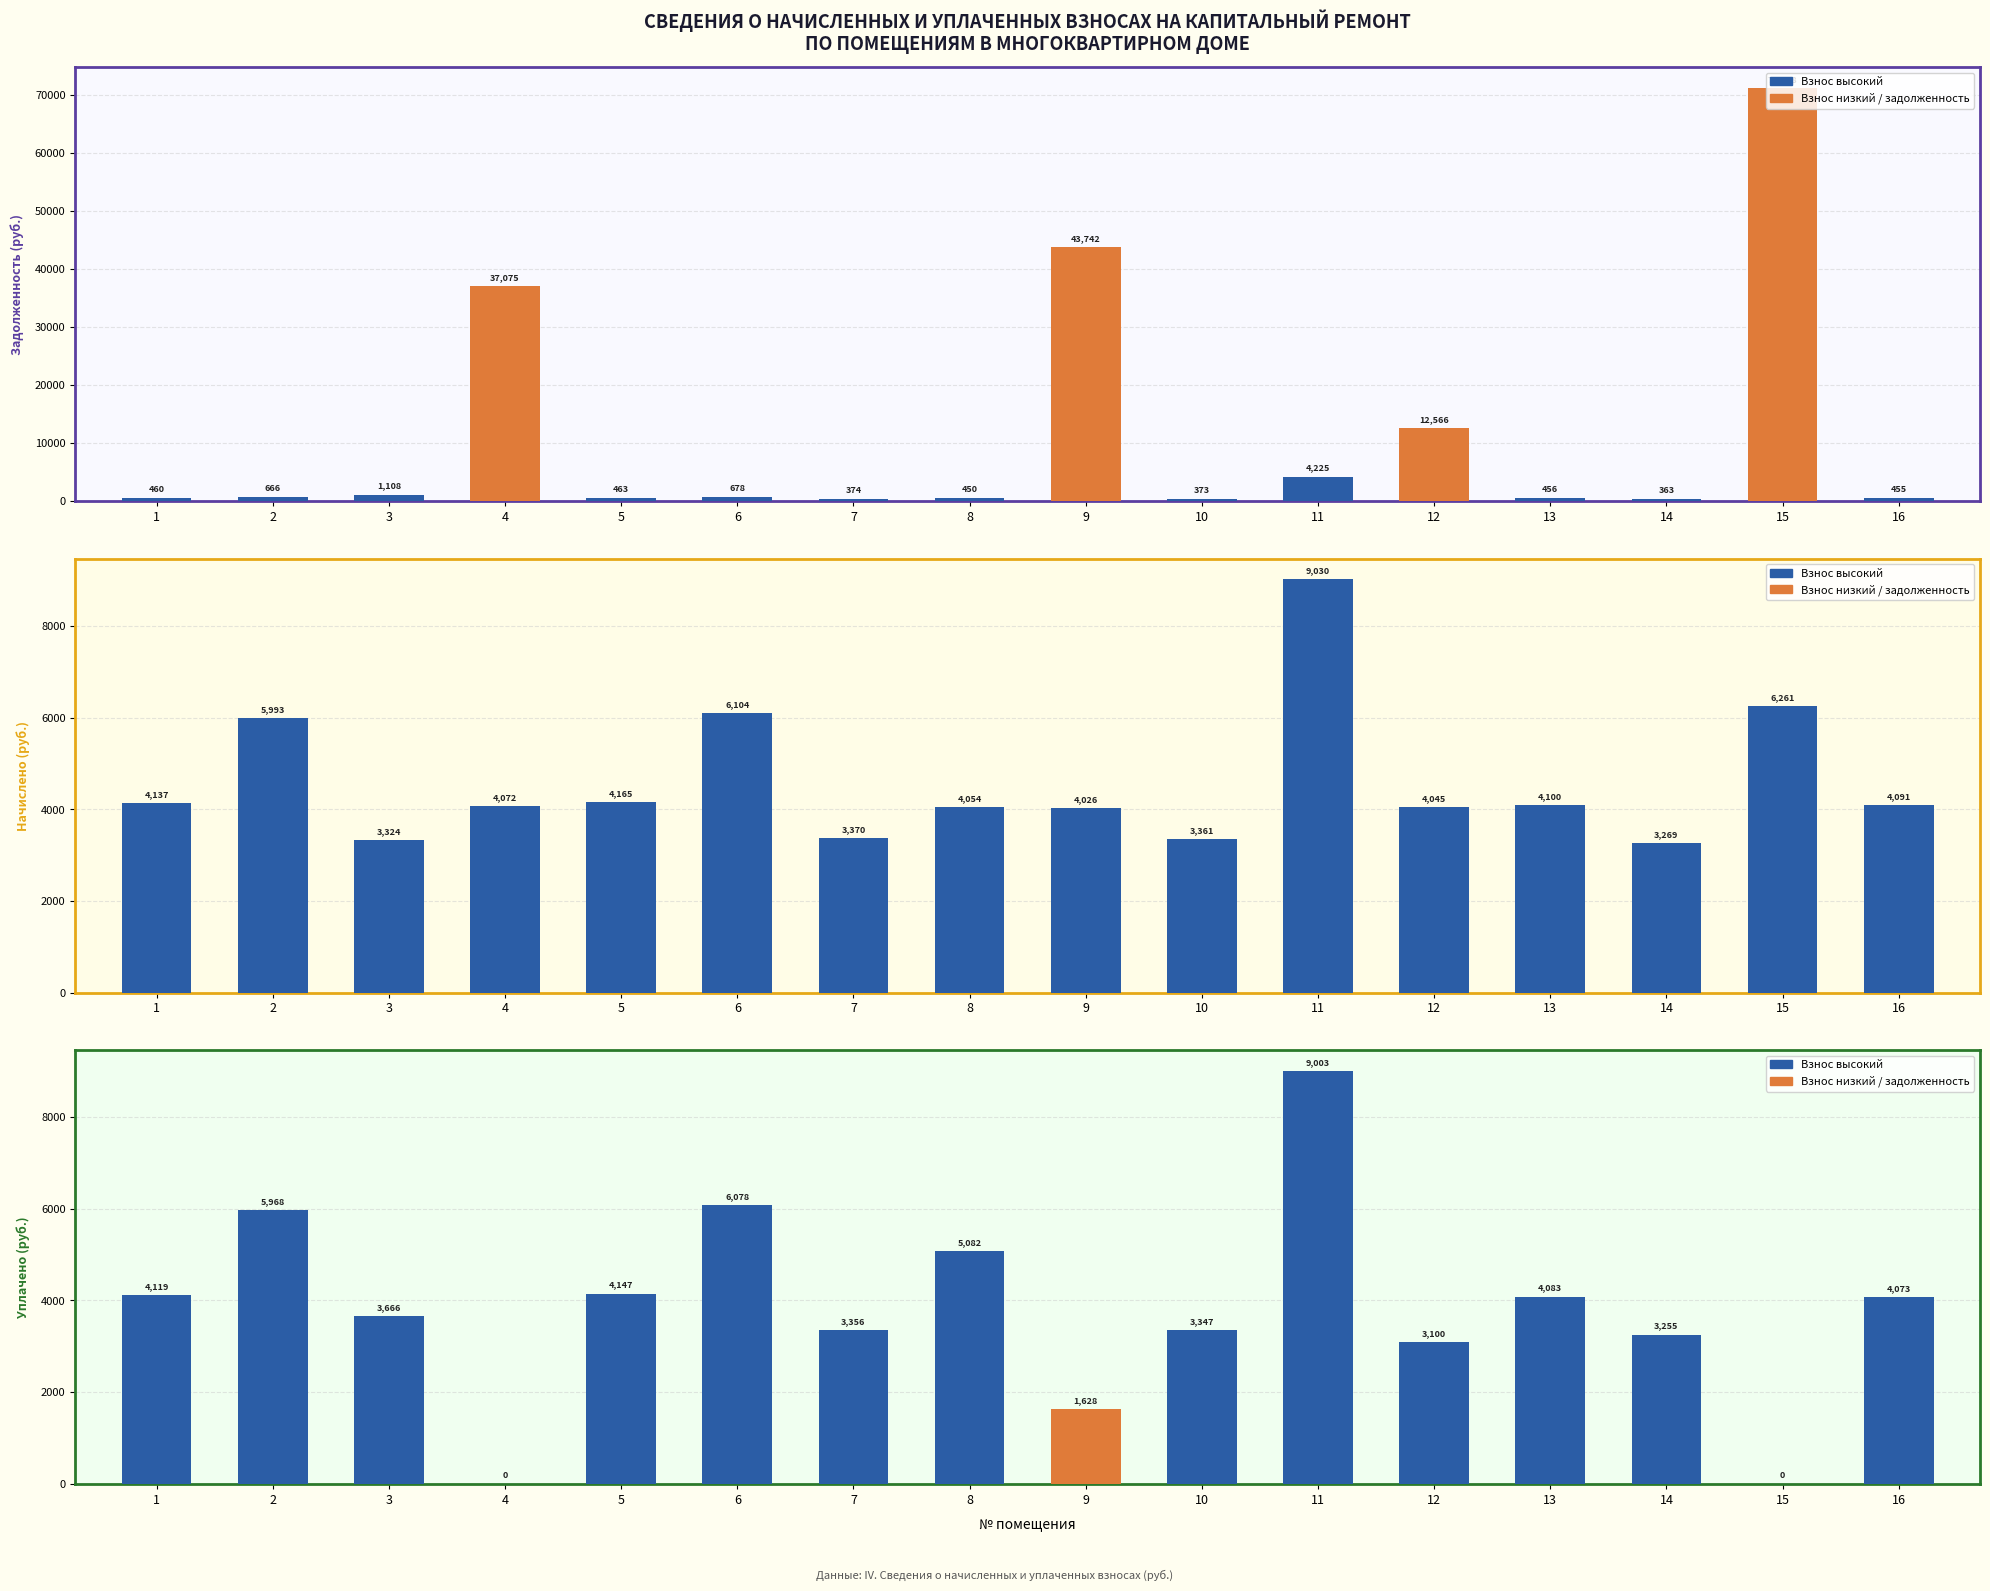

At which category is the sum across all series the highest?

15